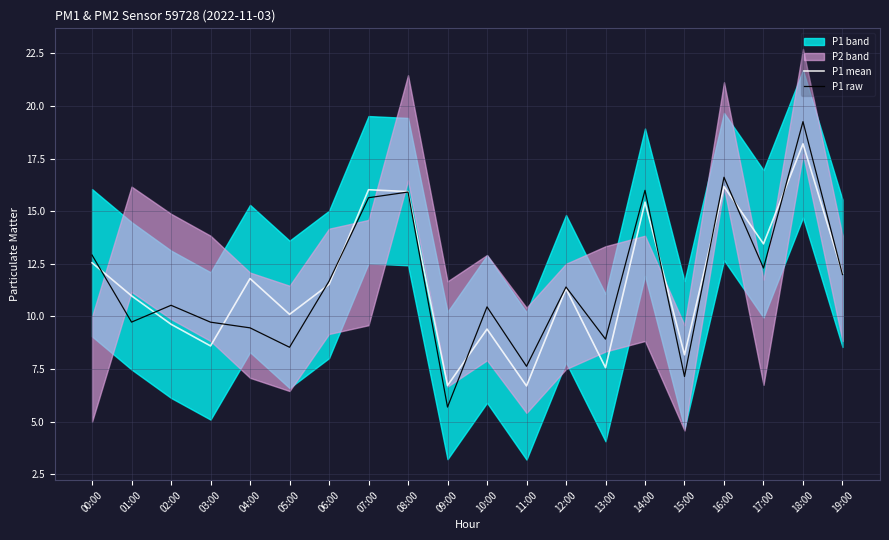

What is the average value of the P1 mean series?

11.6